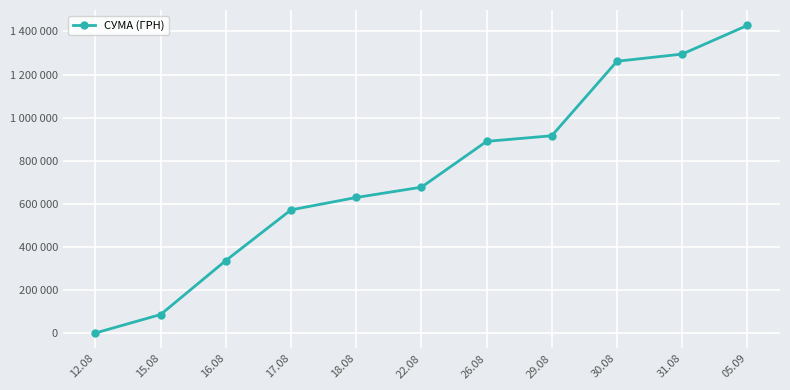

At which category does the chart reach its peak across all series?

05.09